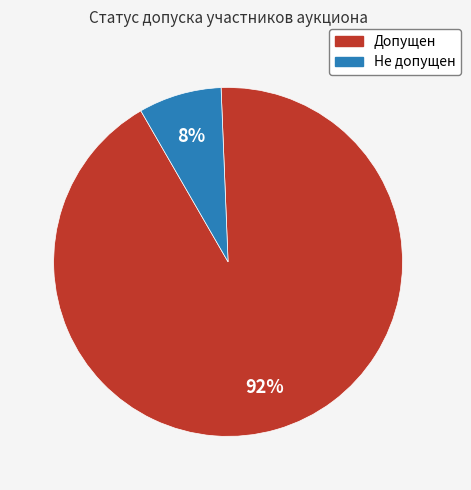

True or false: Не допущен accounts for 8% of the total.

True